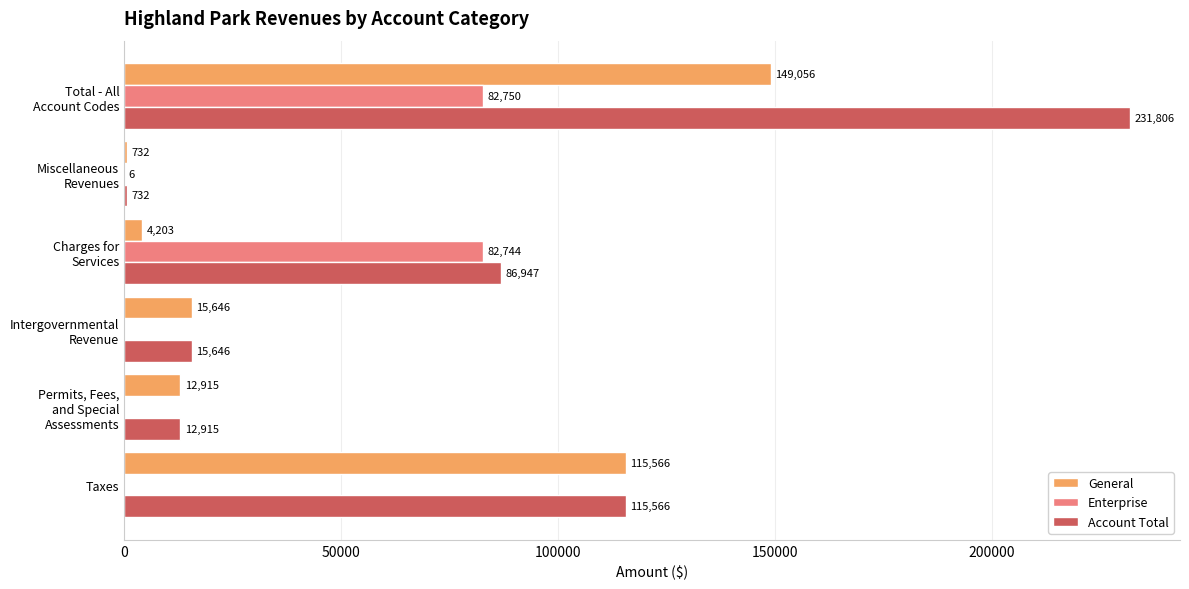

How many series are shown in this chart?

3